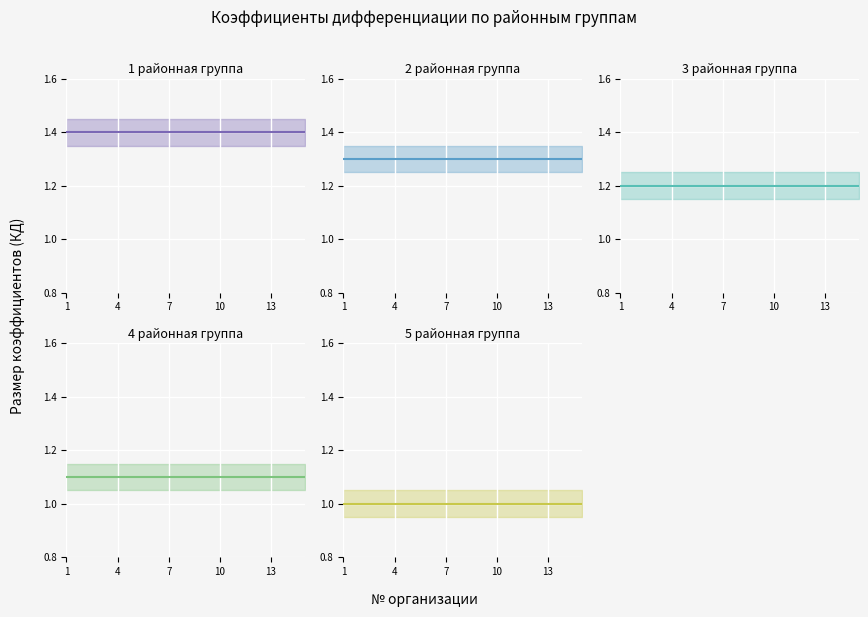

Rank the series by their average value, from lowest to highest.

5 районная группа (КД=1.0), 4 районная группа (КД=1.1), 3 районная группа (КД=1.2), 2 районная группа (КД=1.3), 1 районная группа (КД=1.4)